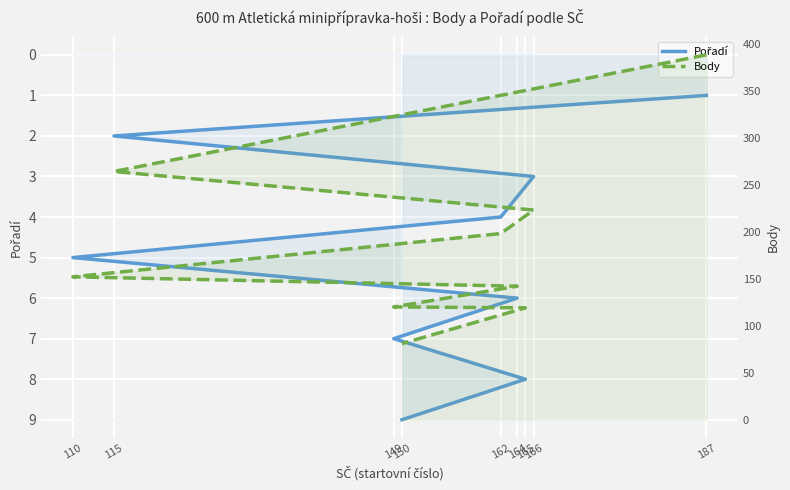

Rank the categories by Body value from lowest to highest.

150, 165, 149, 164, 110, 162, 166, 115, 187